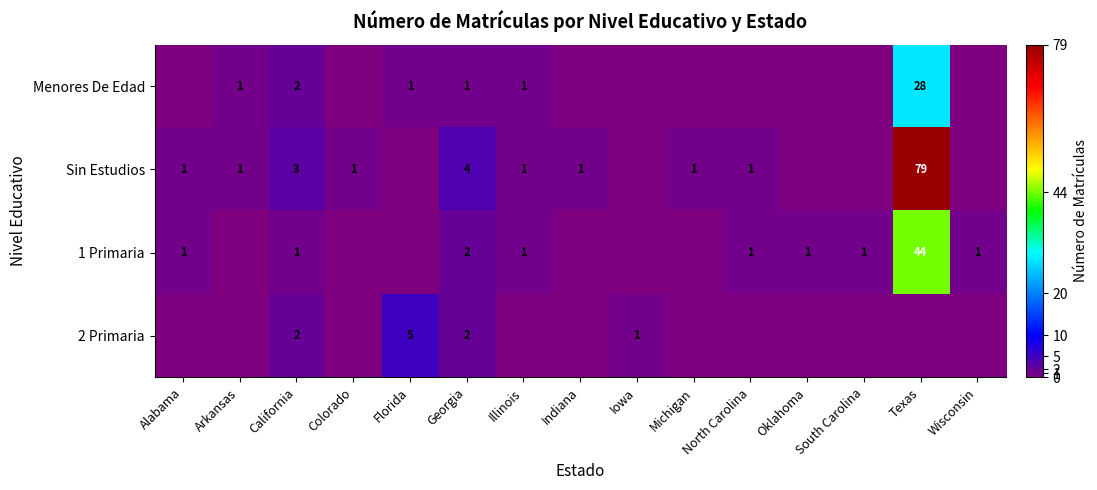

Is the value of 2 Primaria at Iowa greater than the value of Sin Estudios at California?

No